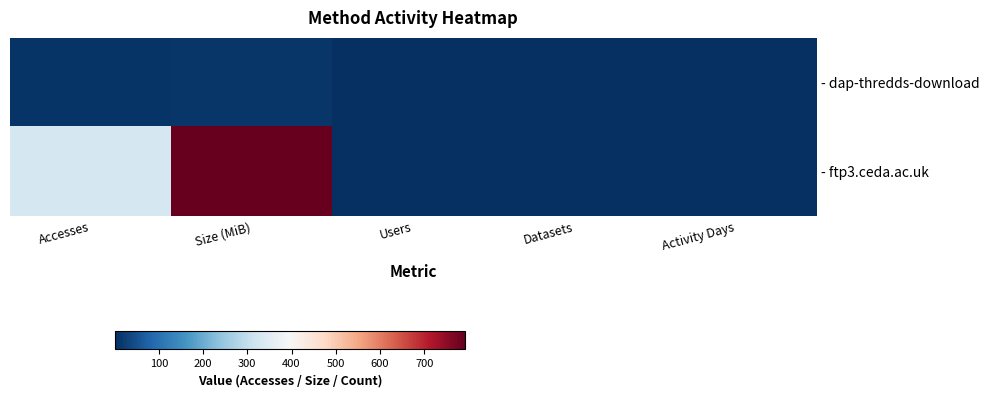

Which series has the largest range (max minus min)?

- ftp3.ceda.ac.uk